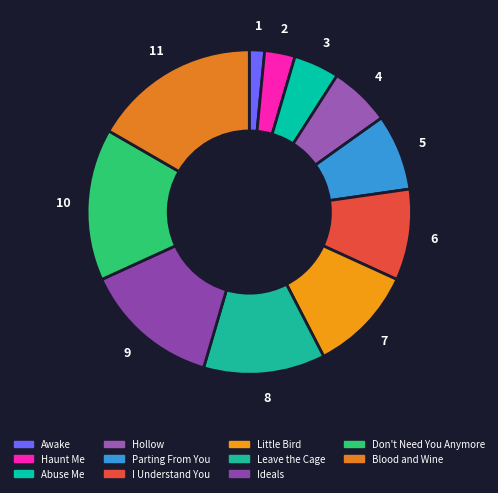

To the nearest percent, what percentage of the pie is Haunt Me?

3%